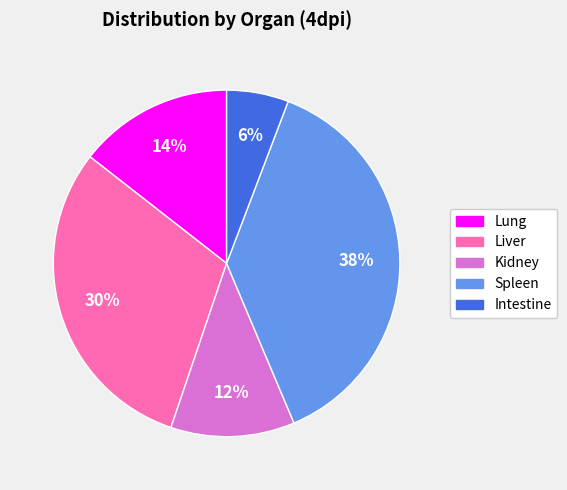

Does any single category account for the majority?

No